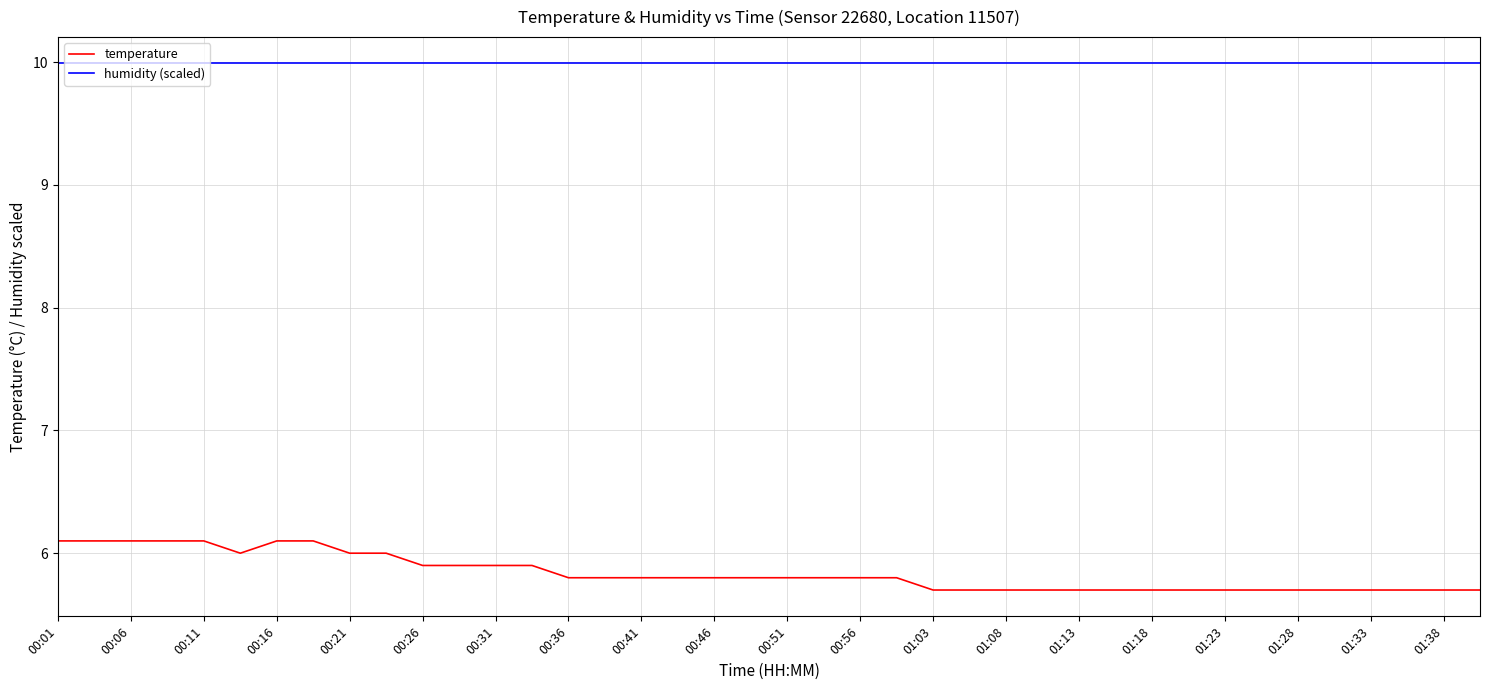

What is the minimum value for temperature?

5.7